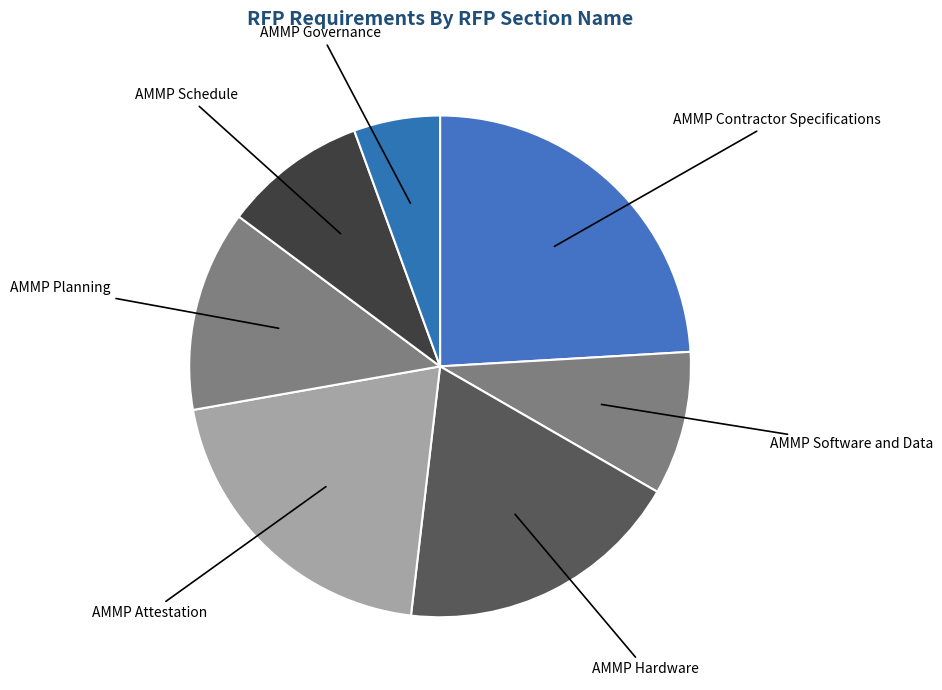

Is the sum of AMMP Governance and AMMP Attestation greater than half?

No